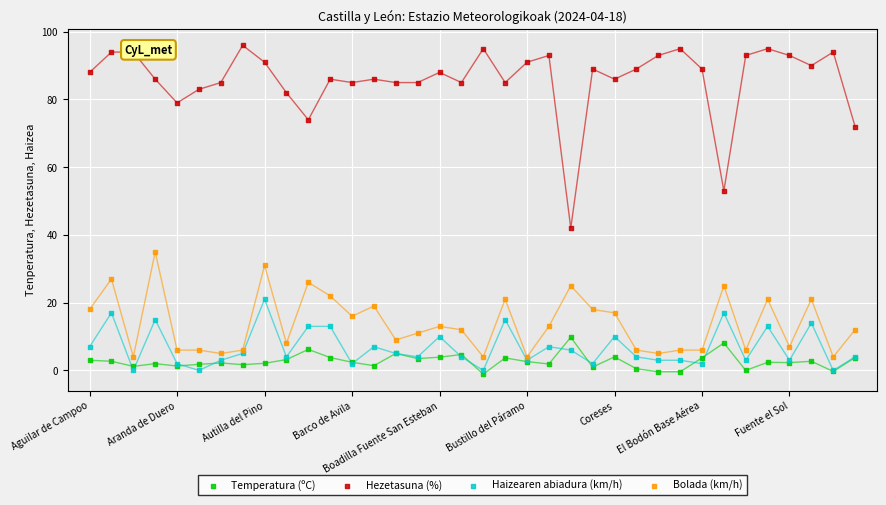

Which series has the largest total across all categories?

Hezetasuna (%)